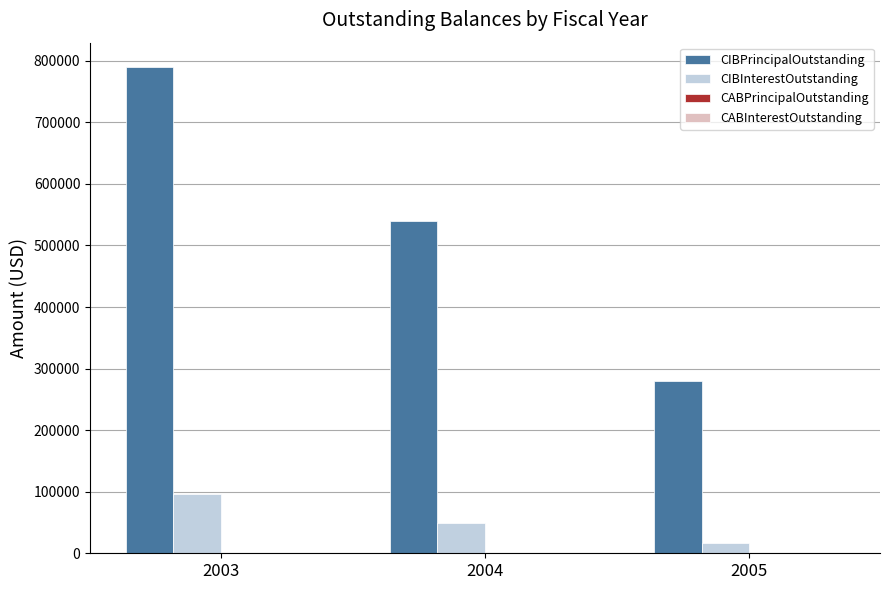

What is the total value across all series at 2003?

885580